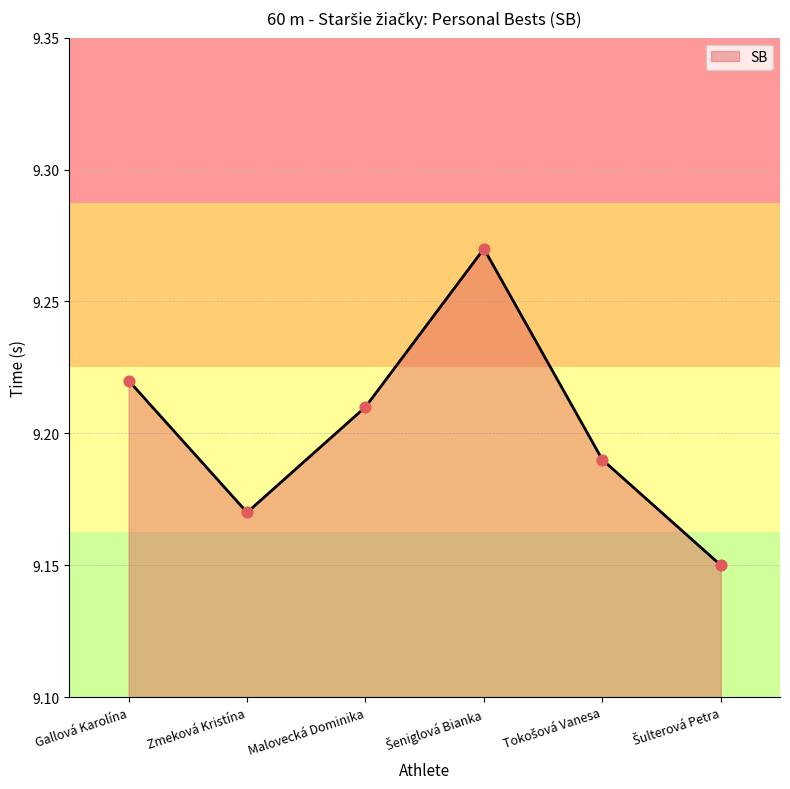

What is the ratio of the value at Gallová Karolína to the value at Zmeková Kristína?

1.0